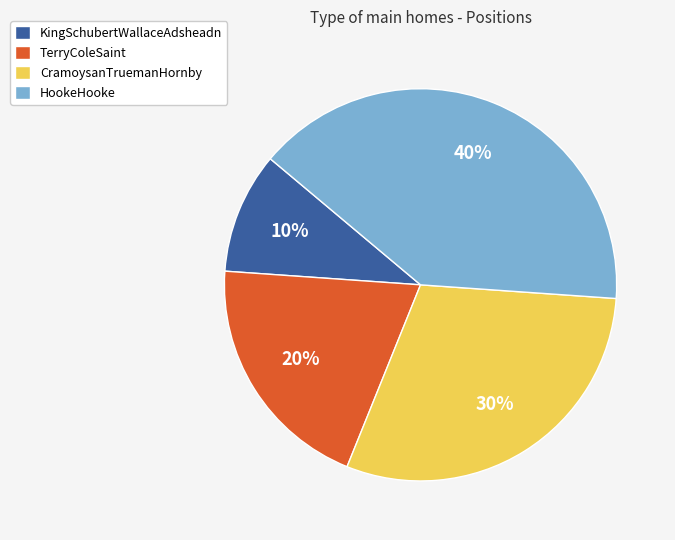

The CramoysanTruemanHornby slice represents 30% of the pie. True or false?

True